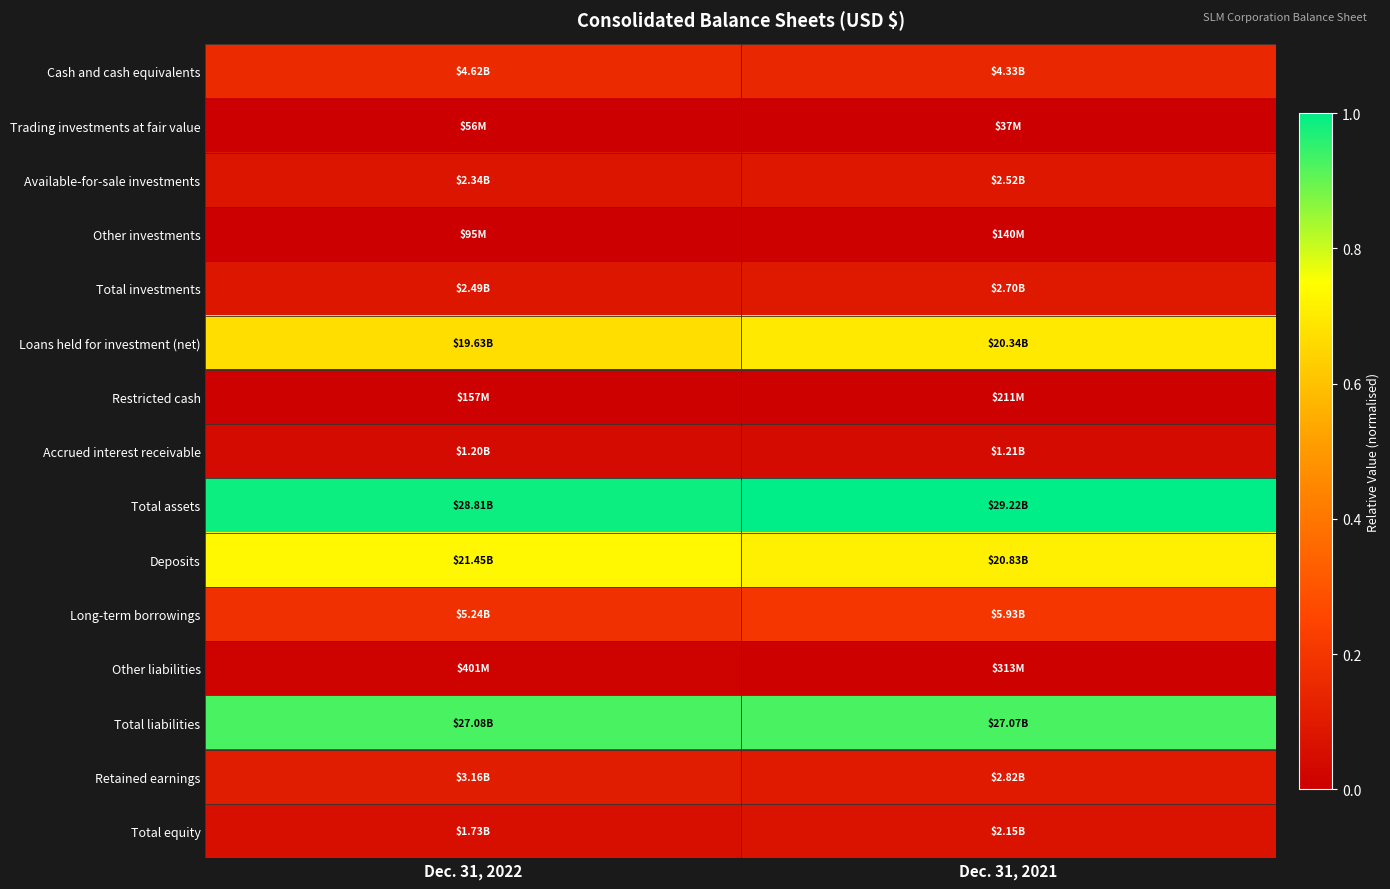

Between Dec. 31, 2022 and Dec. 31, 2021, which series saw the biggest shift?

Loans held for investment (net)